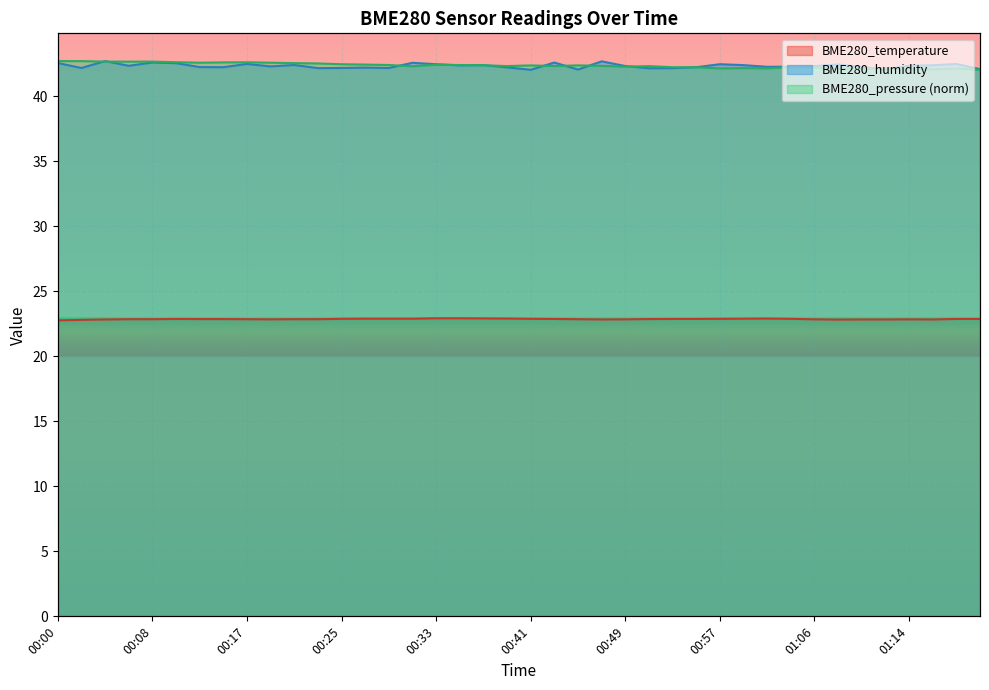

What is the minimum value shown in the chart?

22.8